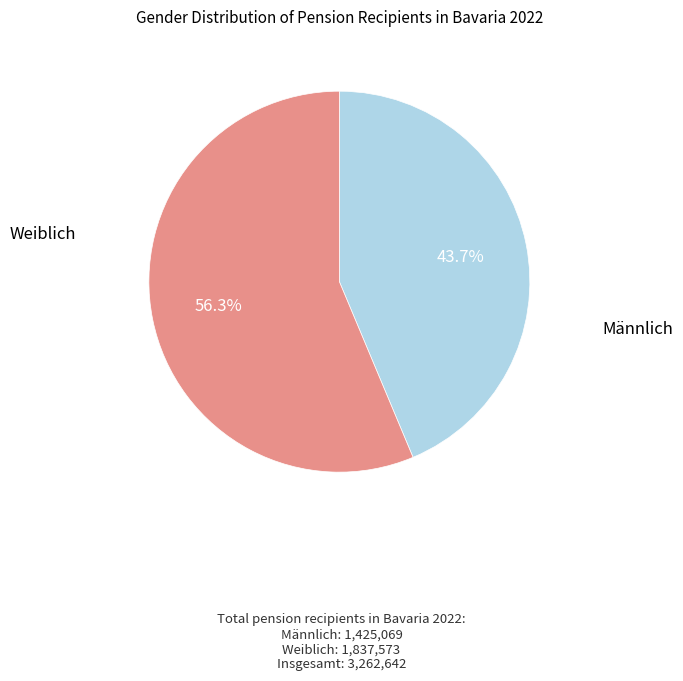

Approximately how many times larger is the value at Weiblich compared to Männlich?

1.3